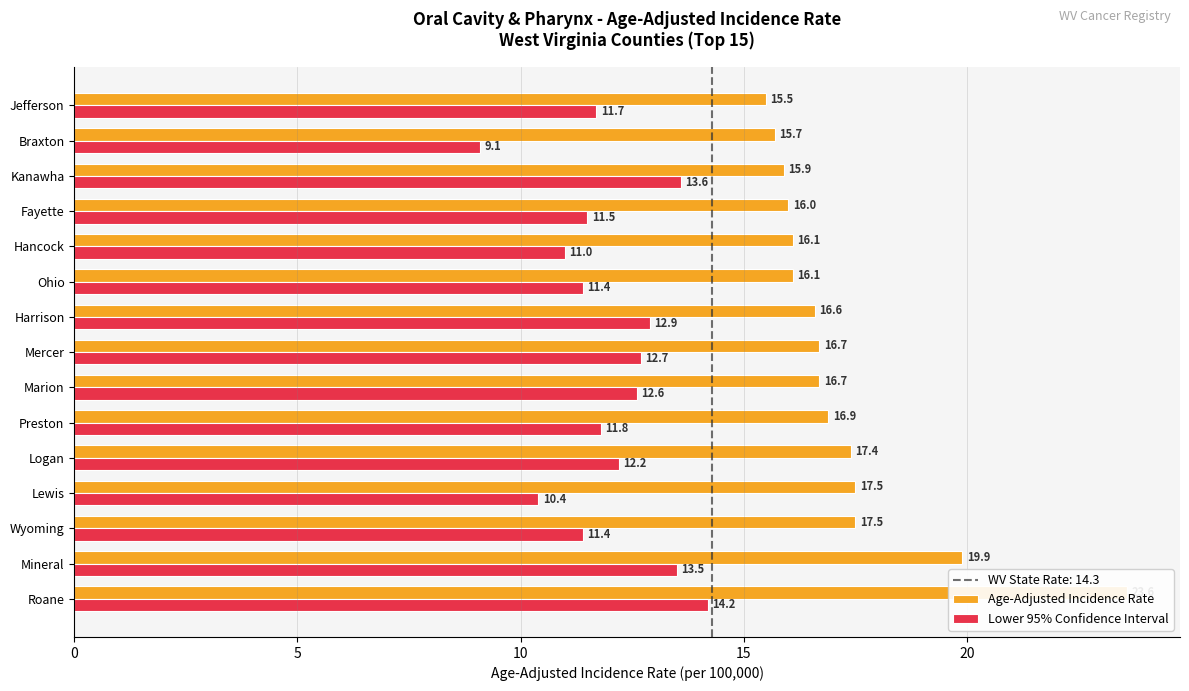

Does the chart contain any negative values?

No